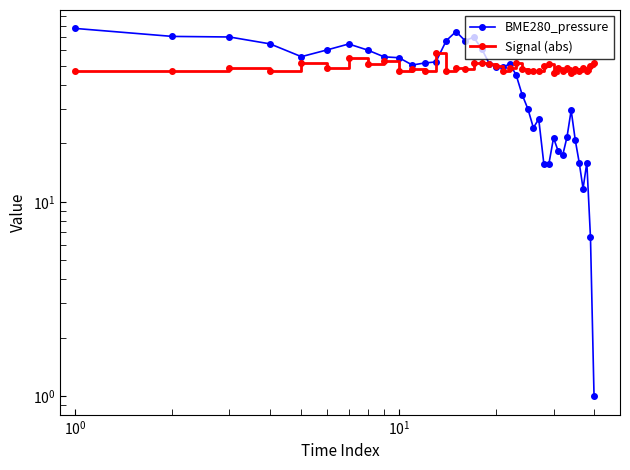

What is the average value of the BME280_pressure series?

42.6